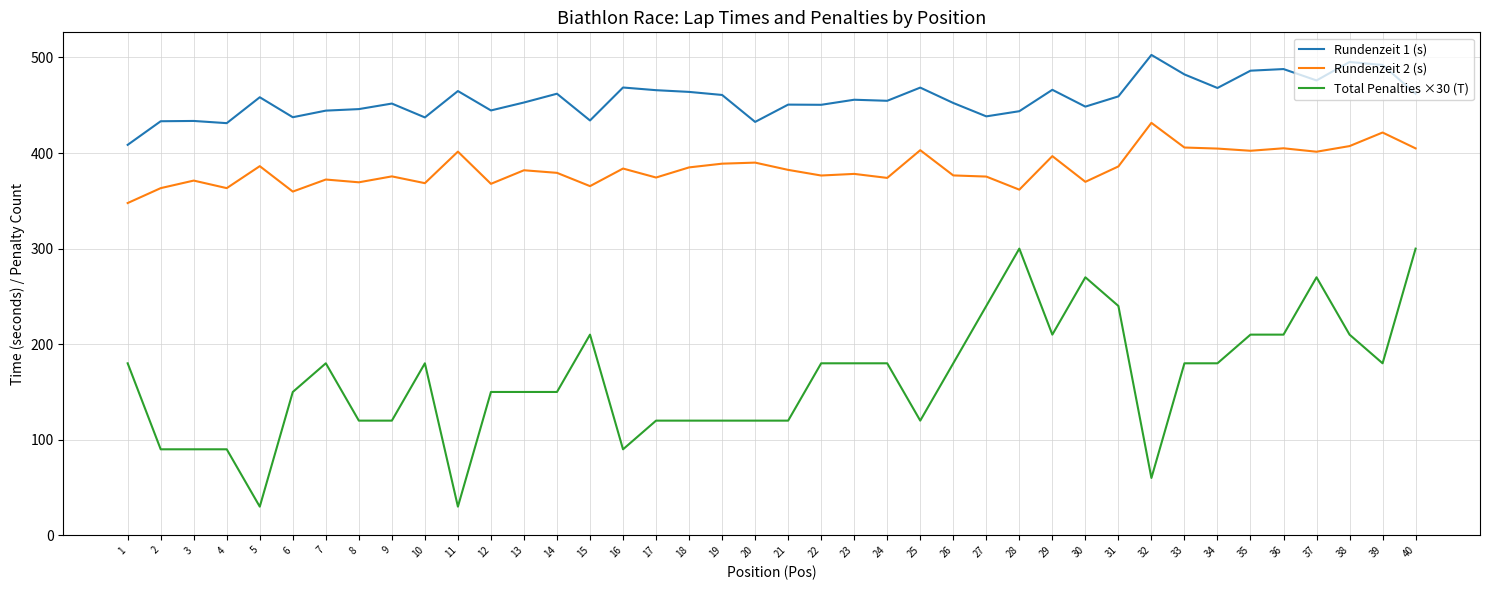

The value of Total Penalties ×30 (T) at 33 is 267.6. True or false?

False